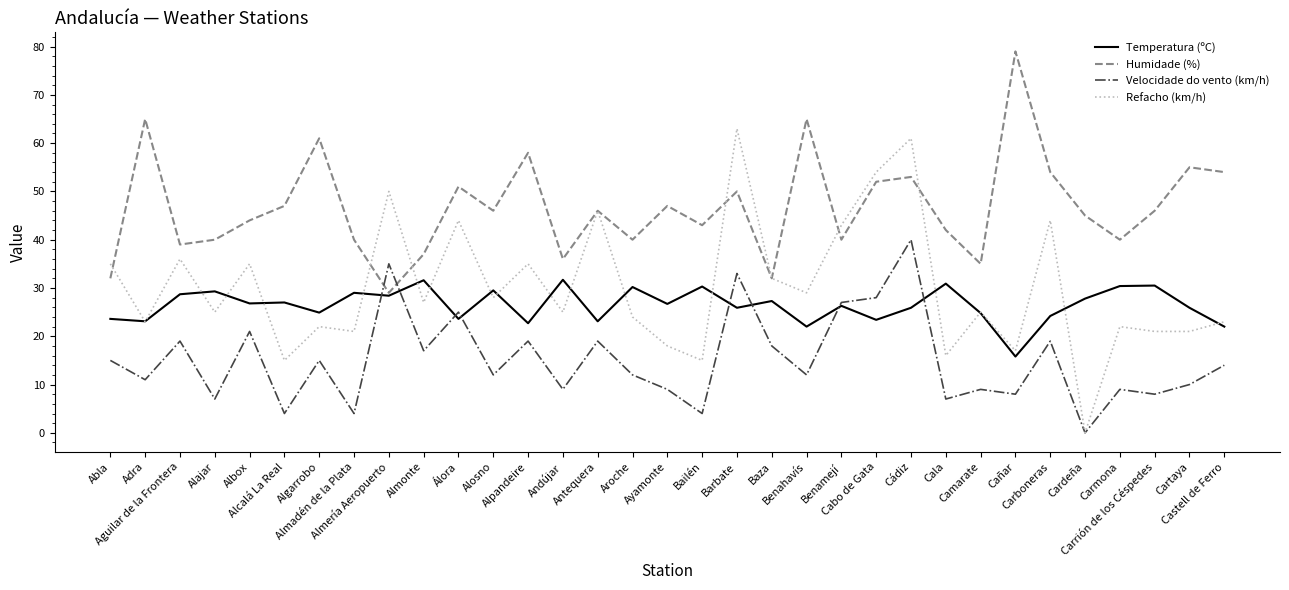

What is the highest value of the Velocidade do vento (km/h) series?

40.0